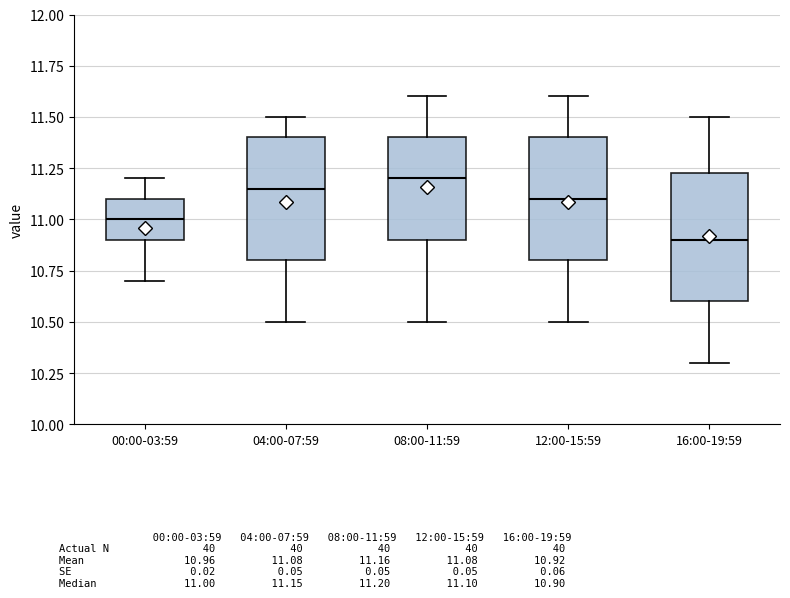

Where is the upper edge of the box for 16:00-19:59 on the y-axis? The values are not printed on the chart, so give them approximately, as read against the axis.

11.25